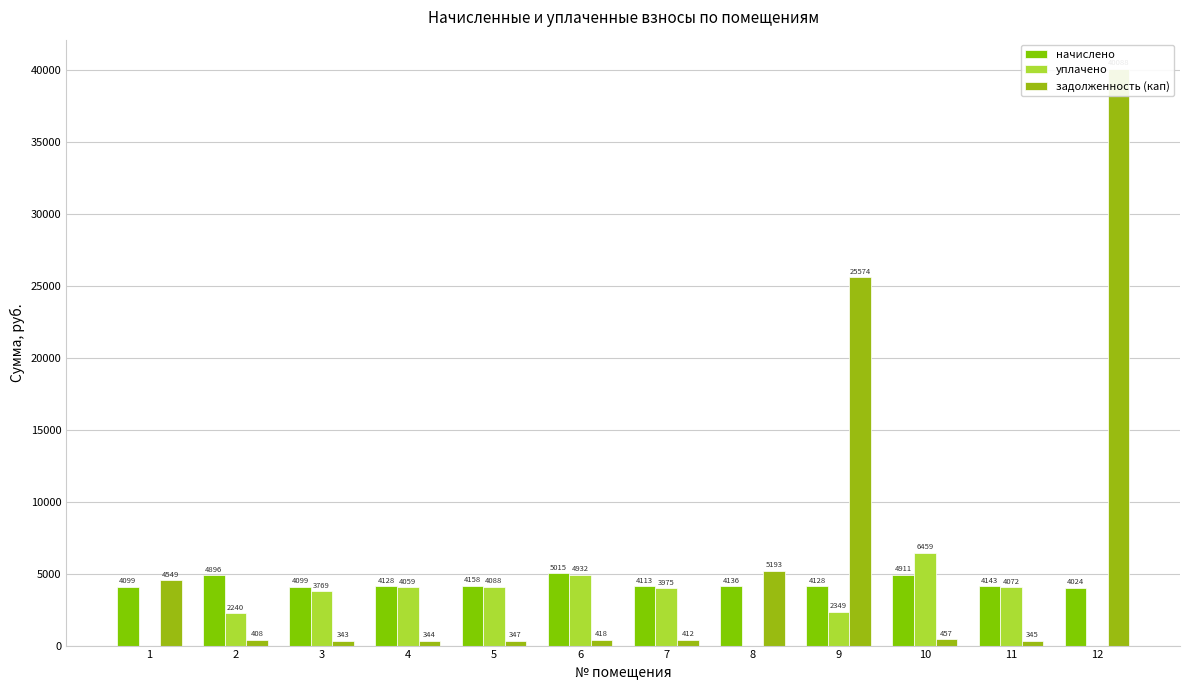

Is the value of начислено at 8 greater than the value of задолженность (кап) at 8?

No